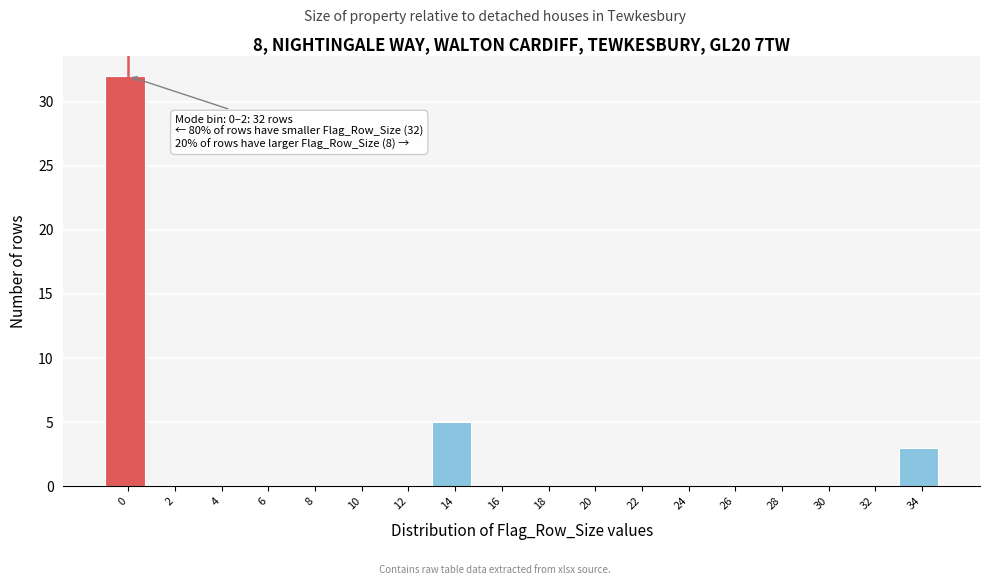

What is the maximum value shown in the chart?

32